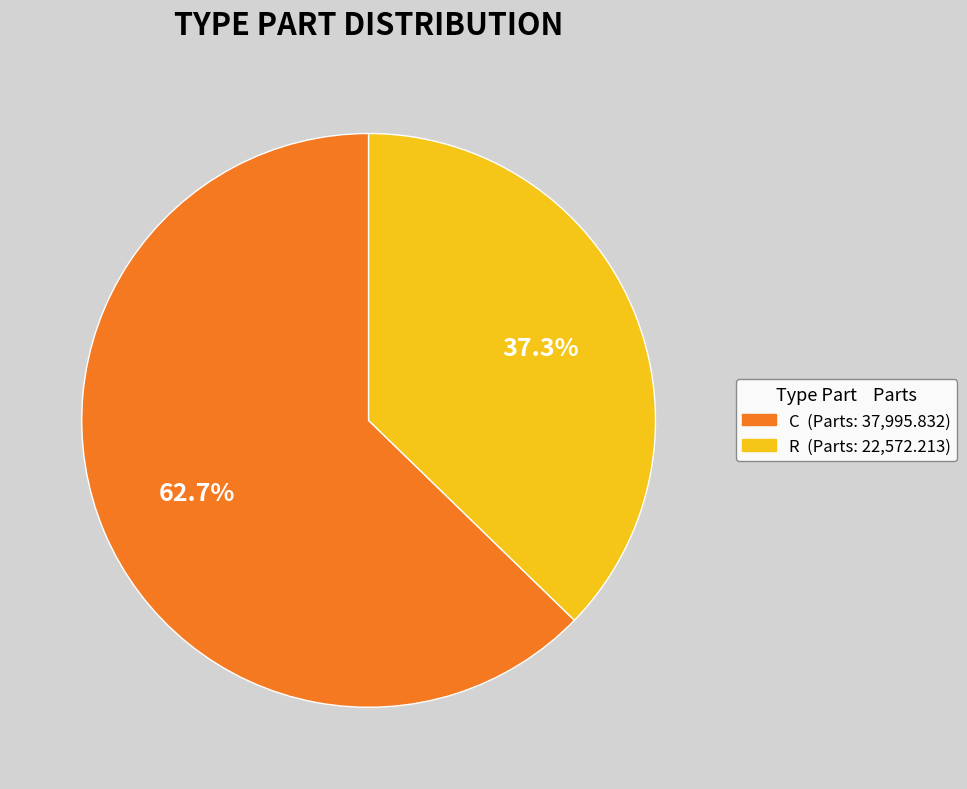

What is the ratio of the value at R to the value at C?

0.6